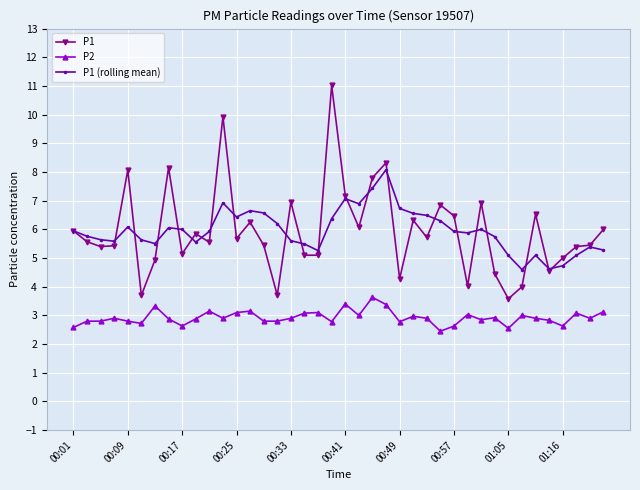

What is the minimum value for P1 (rolling mean)?

4.6